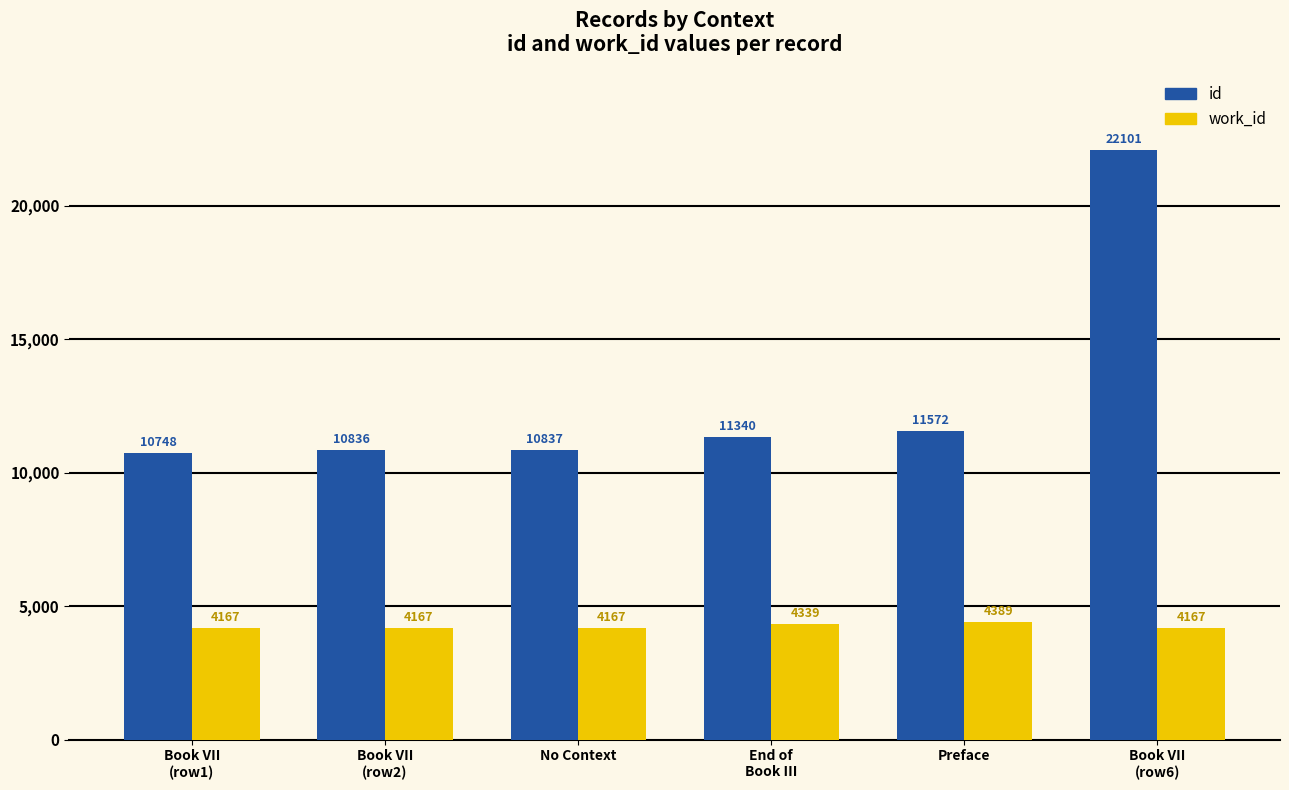

Count the work_id values in the range 4167 to 4339.

5